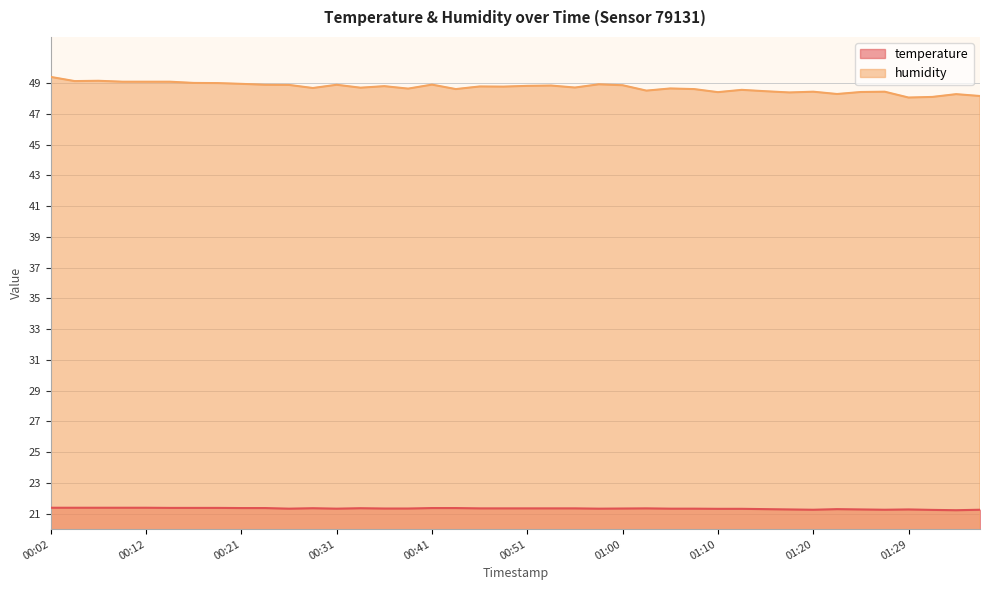

True or false: temperature and humidity intersect in this chart.

False